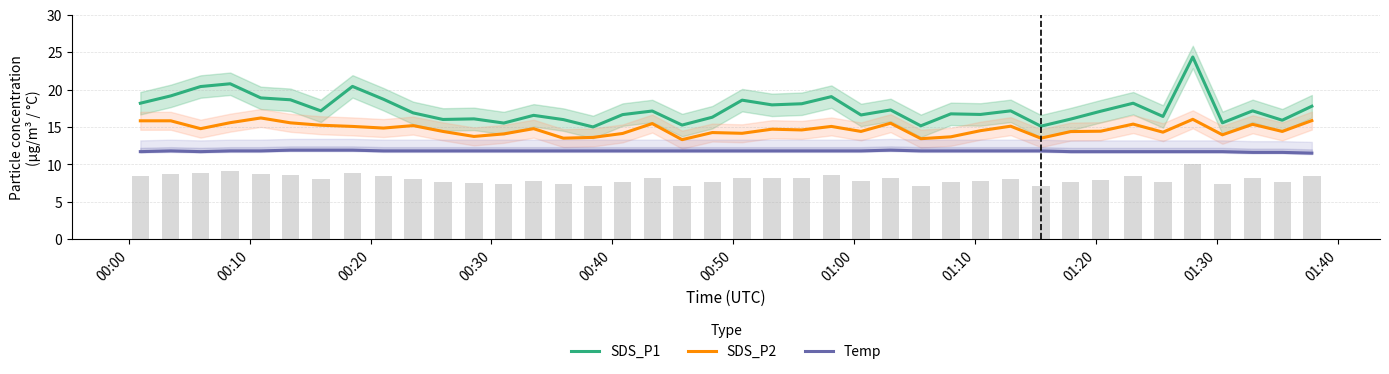

True or false: Temp and SDS_P2 intersect in this chart.

False